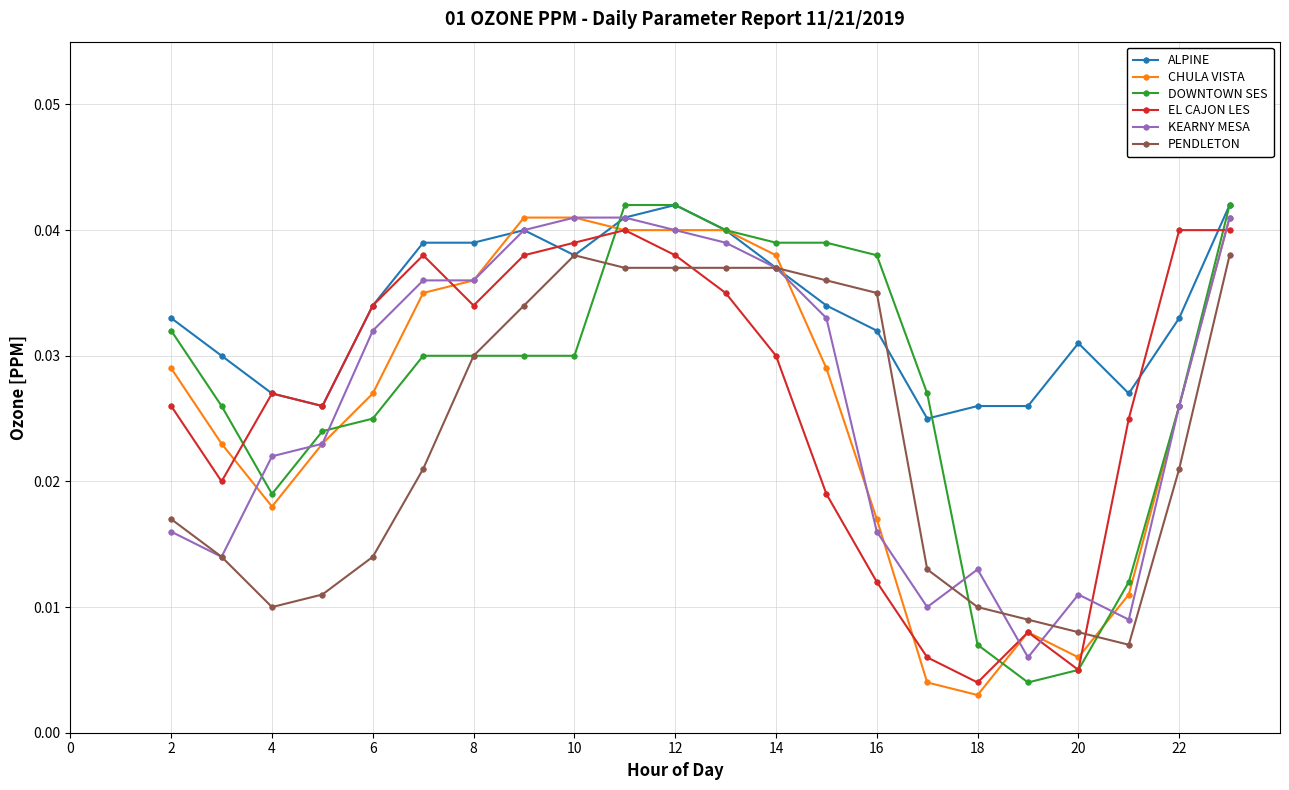

Which series has the largest total across all categories?

ALPINE